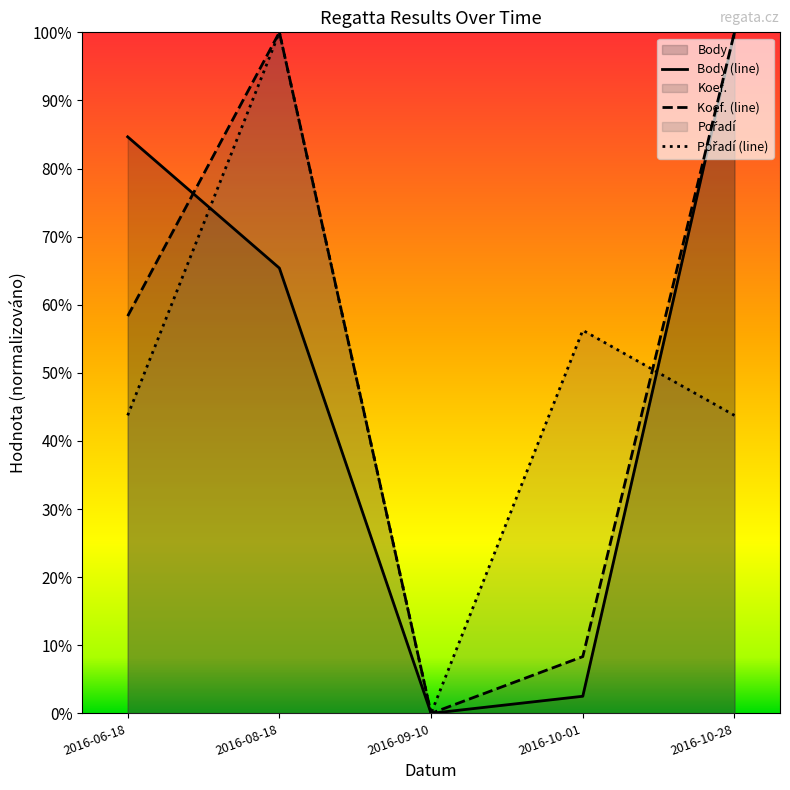

At which category does Koef. reach its first local valley?

2016-09-10